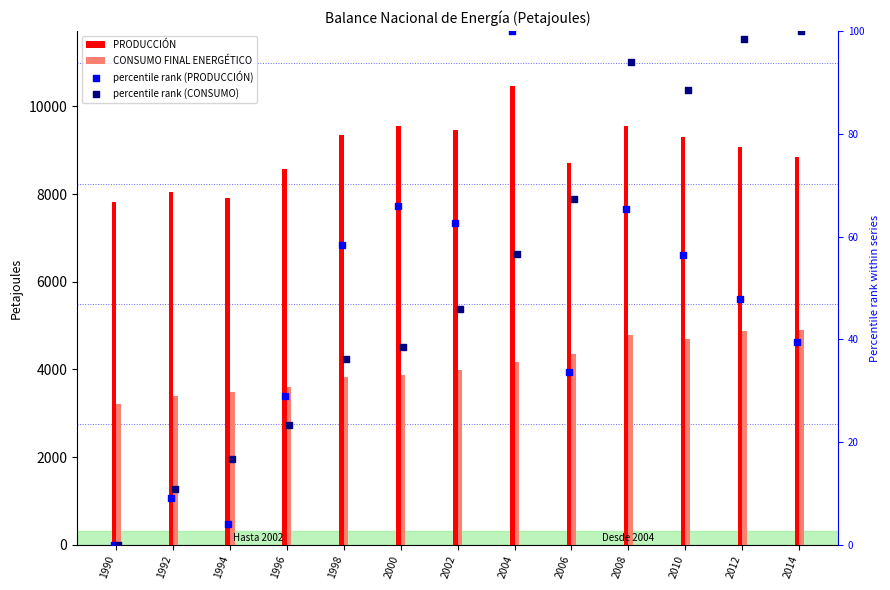

At how many categories does at least one series exceed 10358?

1